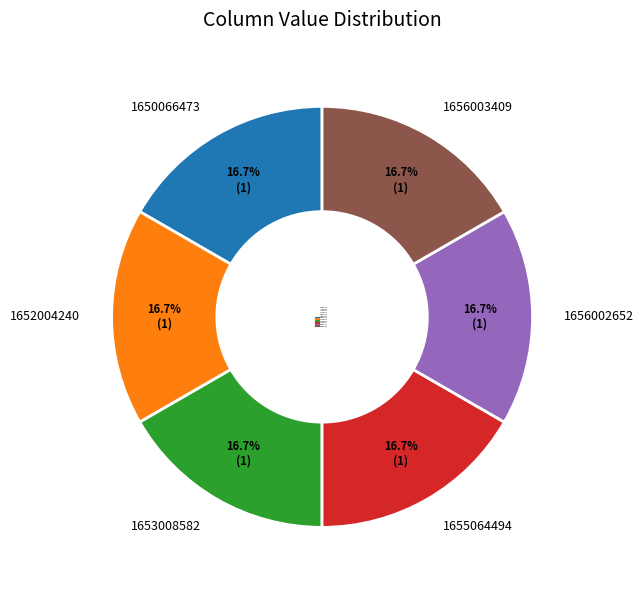

Count the number of slices in the pie.

6